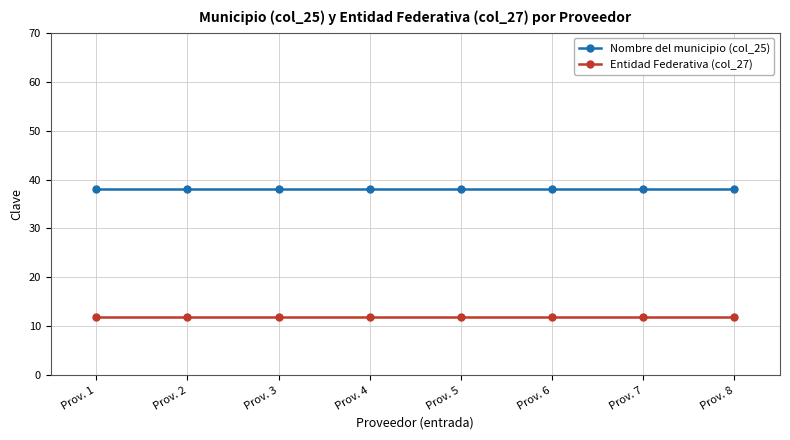

What is the greatest value displayed?

38